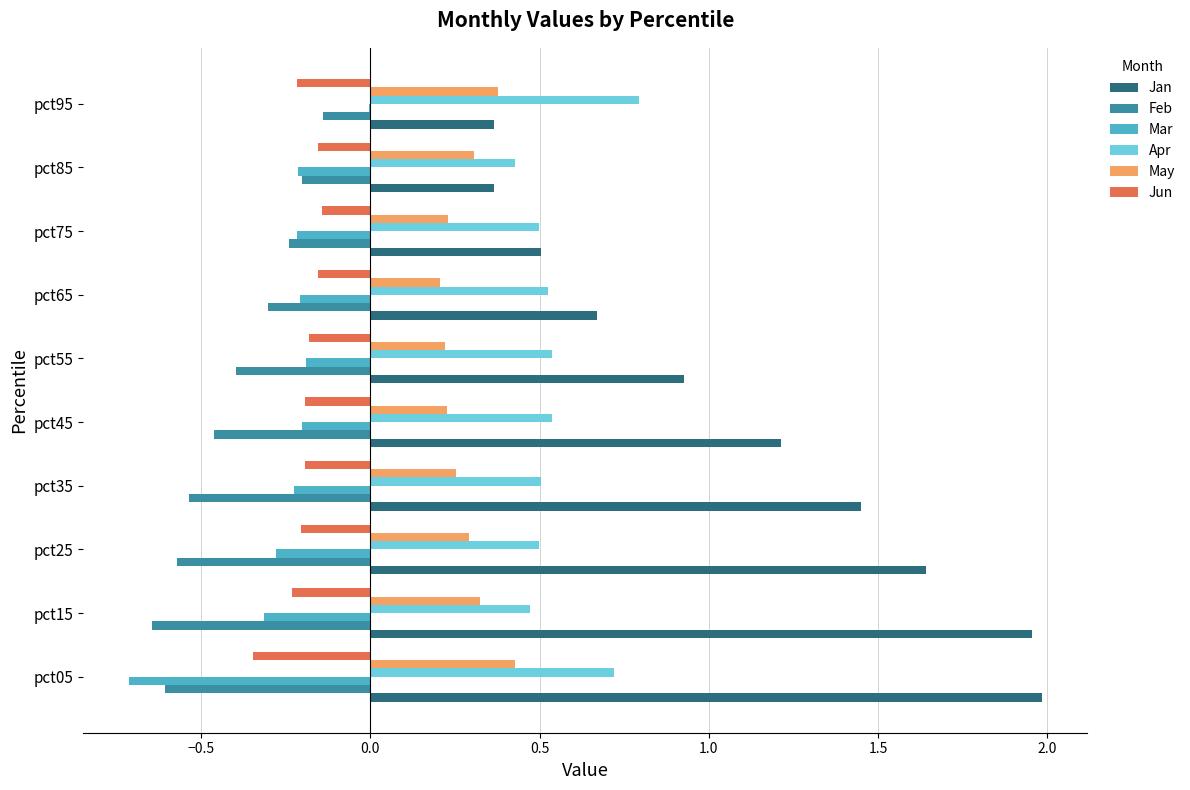

The Mar series shows -0.4 at pct85. True or false?

False